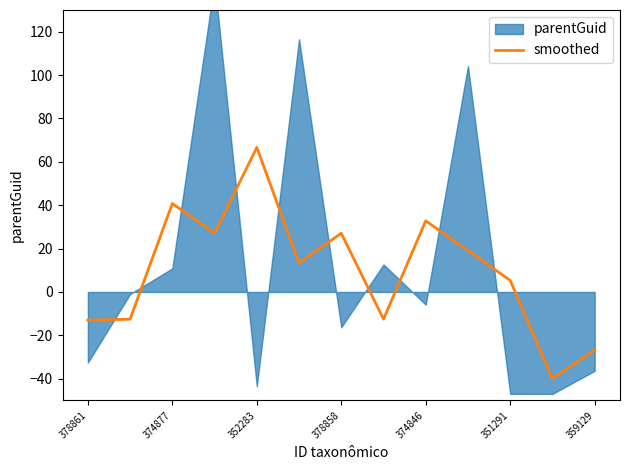

What is the minimum value for smoothed?

-40.0